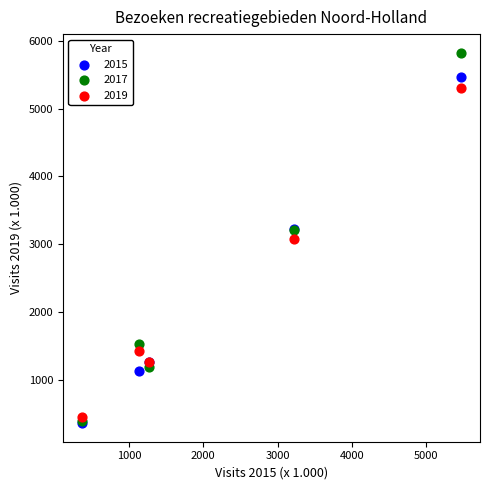

What are all the series names shown in the legend?

2015, 2017, 2019